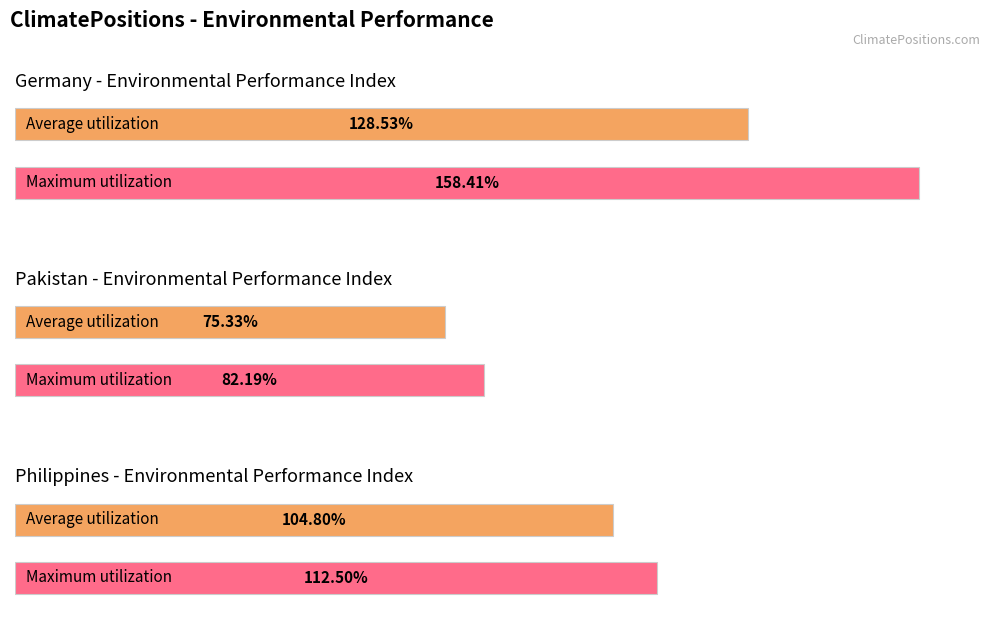

The value of Germany at 2014 is 158.4. True or false?

True